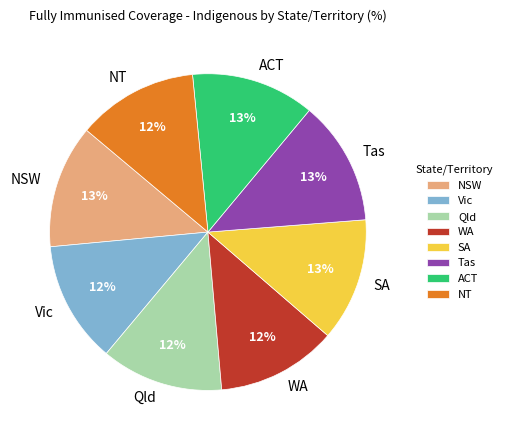

Rank the categories by value from highest to lowest.

Tas, ACT, NSW, SA, Qld, Vic, NT, WA